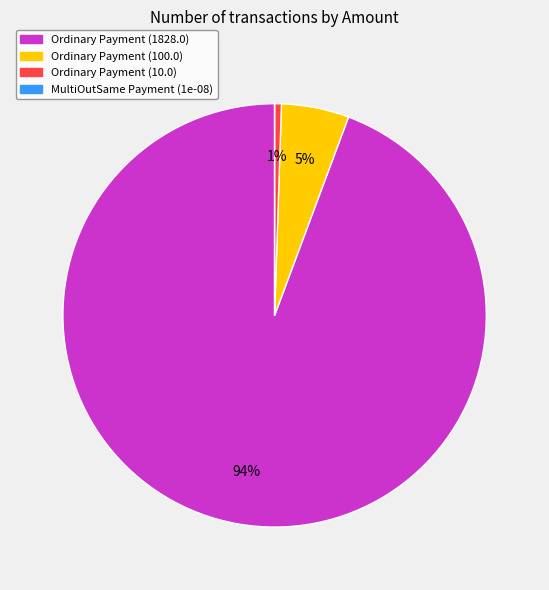

What is the largest slice in the pie chart?

Ordinary Payment (1828.0)